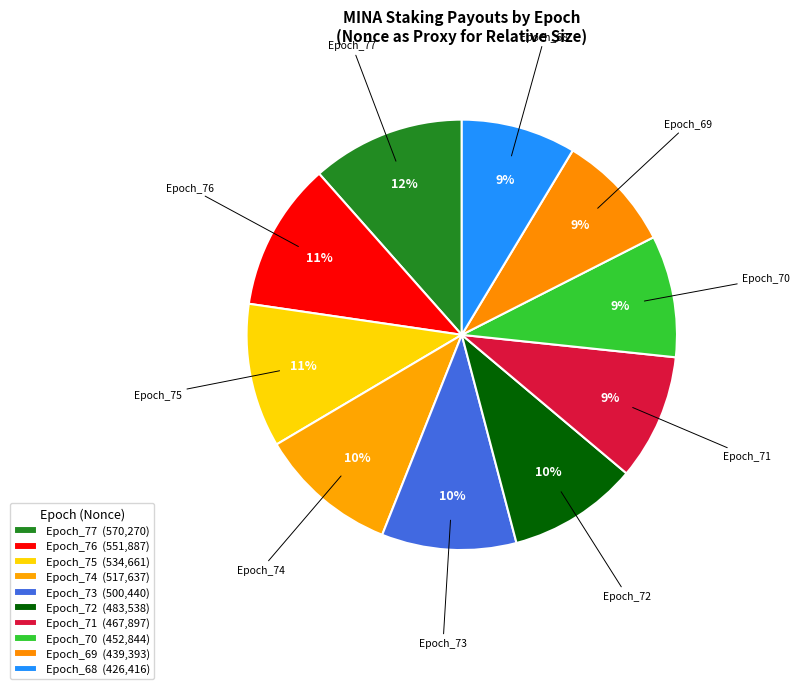

Does Epoch_74 account for over 50% of the chart?

No